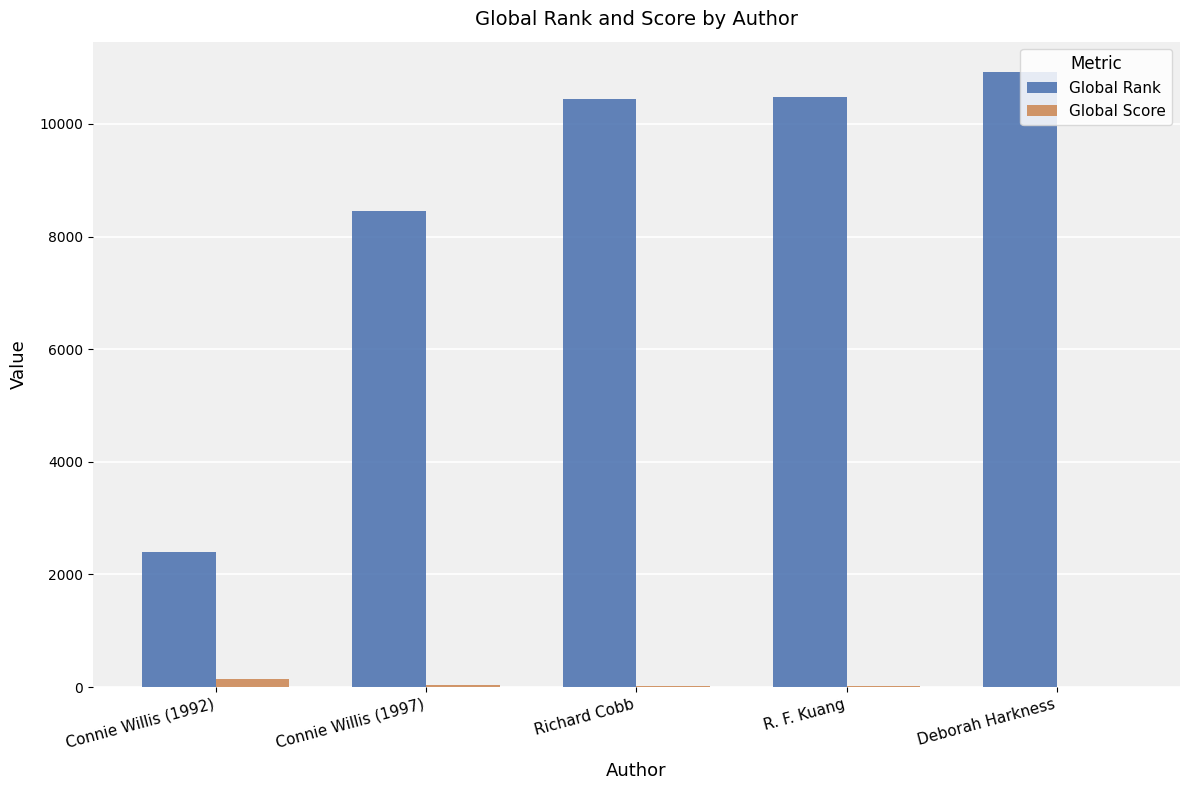

At which category does the chart reach its peak across all series?

Deborah Harkness